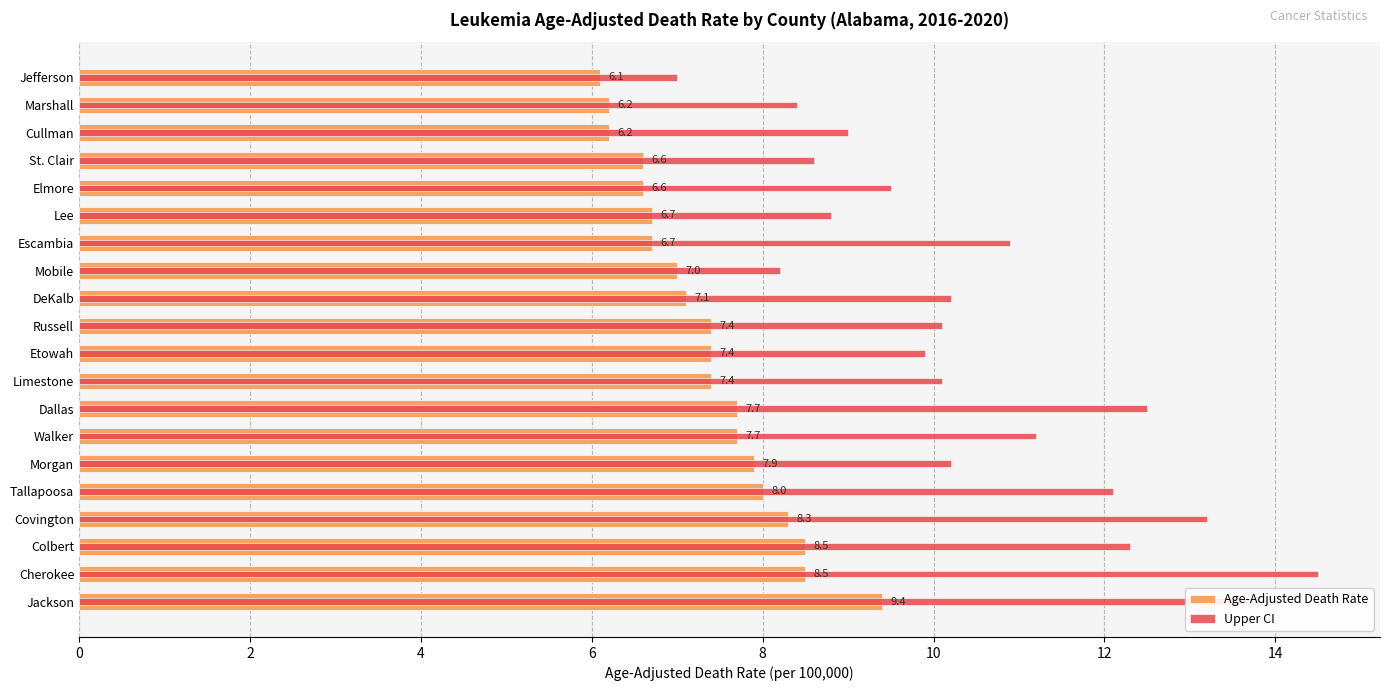

How many bars are there in each group?

2